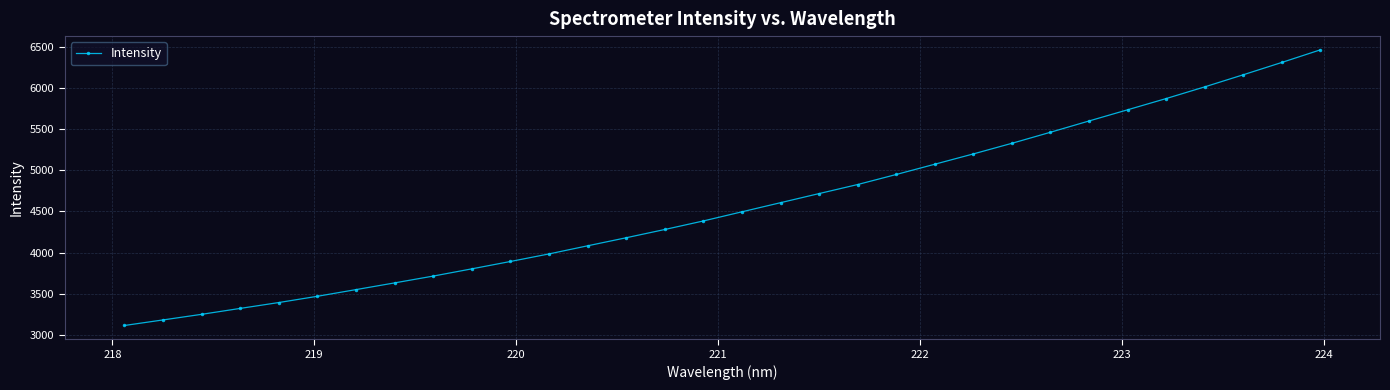

What is the value of the 32nd point from the left?

6462.9